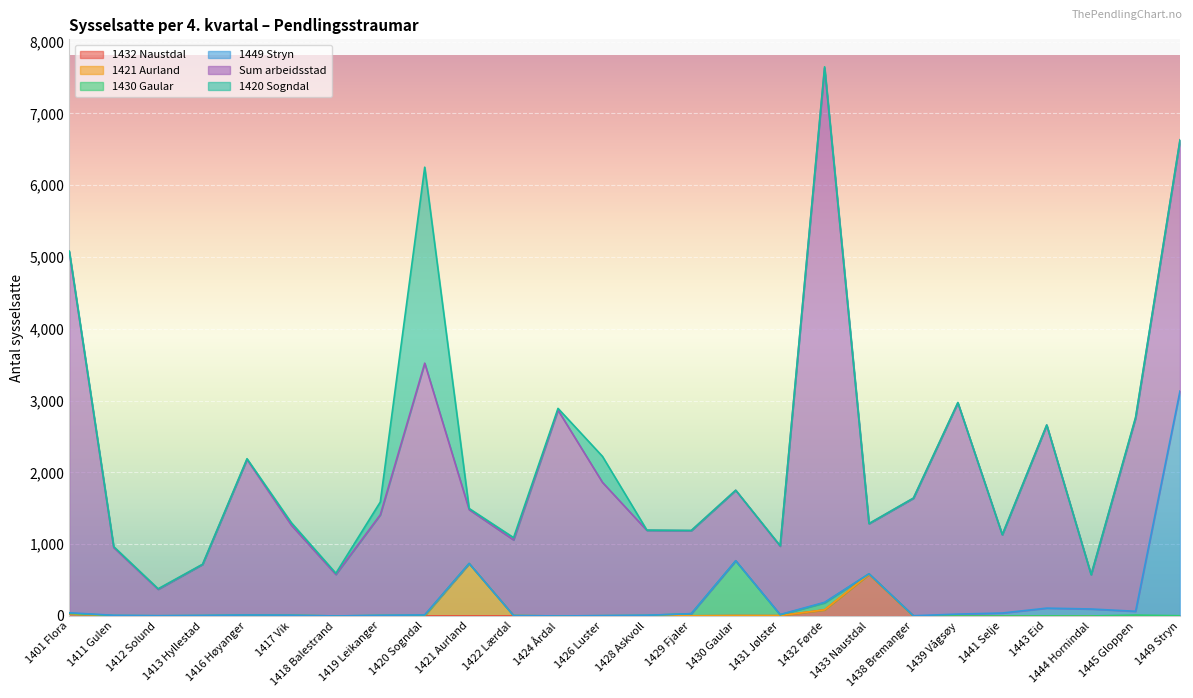

True or false: 1430 Gaular has more than 0 points higher than both neighbors.

True